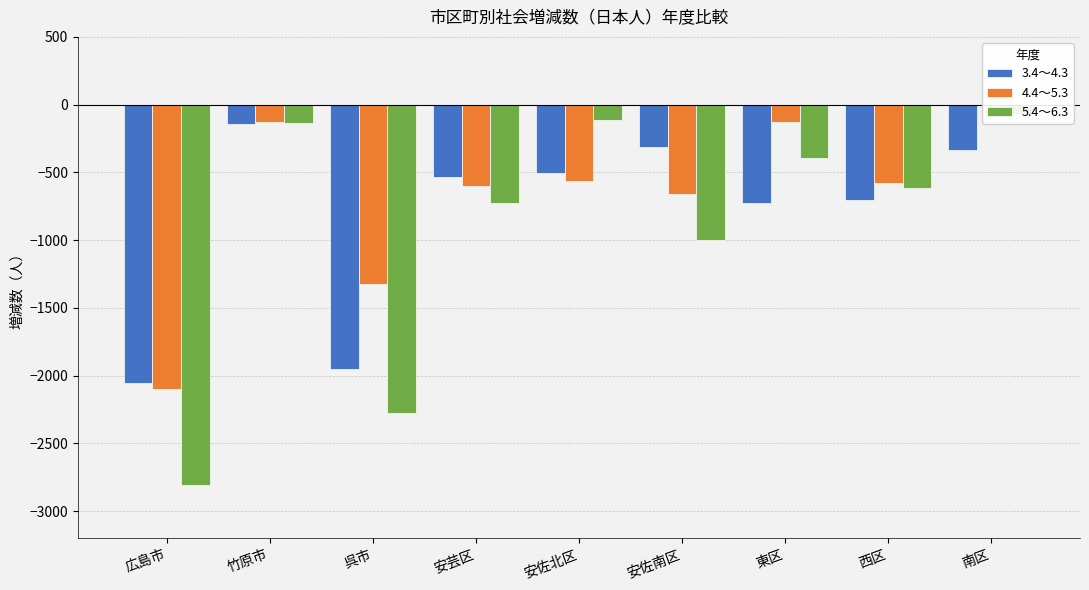

Reading left to right, what are all the values shown in this chart?

3.4～4.3: 広島市=-2058	竹原市=-141	呉市=-1952	安芸区=-533	安佐北区=-508	安佐南区=-310	東区=-728	西区=-706	南区=-334
4.4～5.3: 広島市=-2096	竹原市=-130	呉市=-1321	安芸区=-597	安佐北区=-565	安佐南区=-660	東区=-129	西区=-581	南区=-3
5.4～6.3: 広島市=-2811	竹原市=-136	呉市=-2274	安芸区=-728	安佐北区=-117	安佐南区=-999	東区=-392	西区=-613	南区=-68